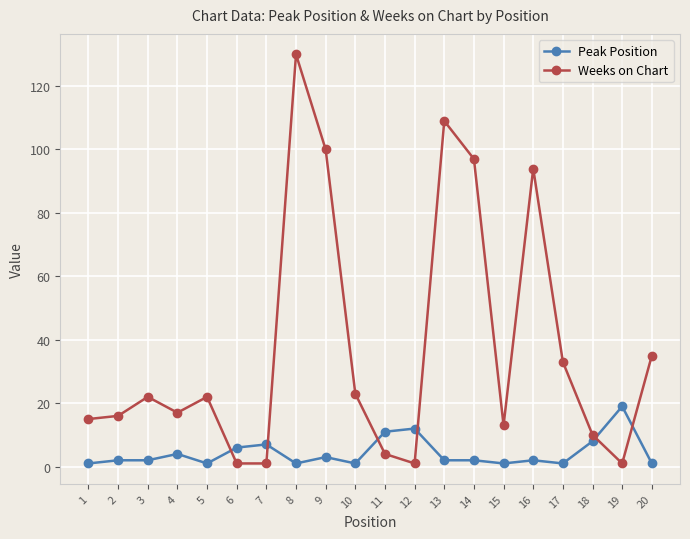

At which category does the chart reach its peak across all series?

8